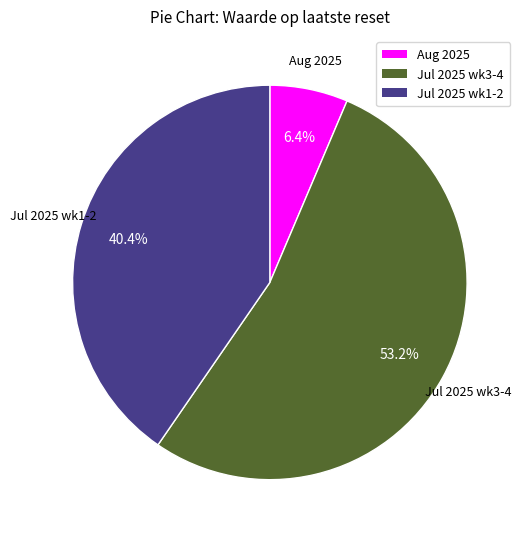

To the nearest percent, what is the average slice percentage?

33%